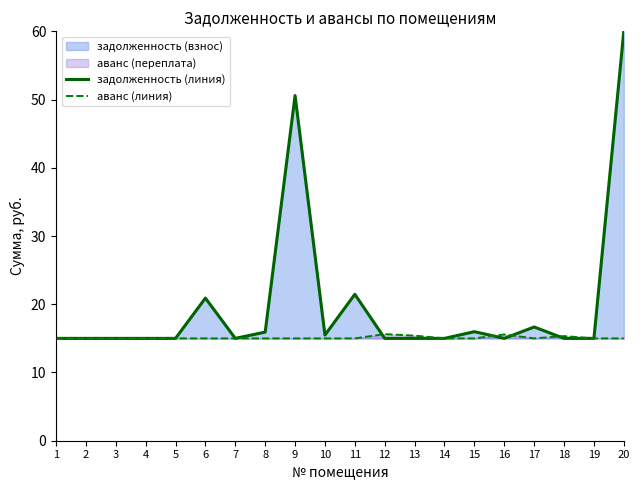

What is the approximate value of аванс (линия) at 6?

15.0